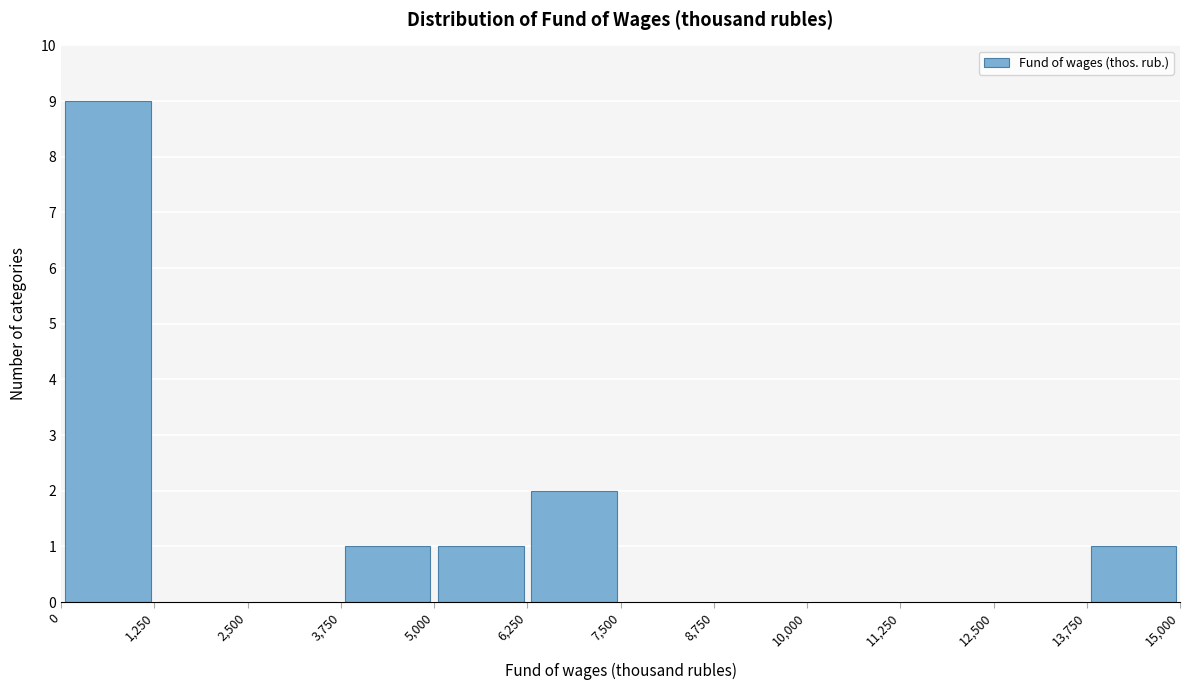

Reading left to right, list every bar in this chart as the range it spans on the x-axis followed by its height. The values are not printed on the chart, so give them approximately, as read against the axis.

0 to 1,250: 9
1,250 to 2,500: 0
2,500 to 3,750: 0
3,750 to 5,000: 1
5,000 to 6,250: 1
6,250 to 7,500: 2
7,500 to 8,750: 0
8,750 to 10,000: 0
10,000 to 11,250: 0
11,250 to 12,500: 0
12,500 to 13,750: 0
13,750 to 15,000: 1